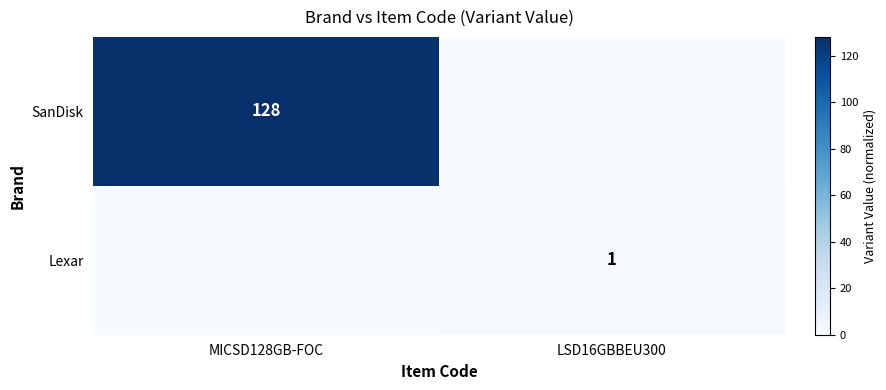

Is it true that SanDisk equals 42 at MICSD128GB-FOC?

False